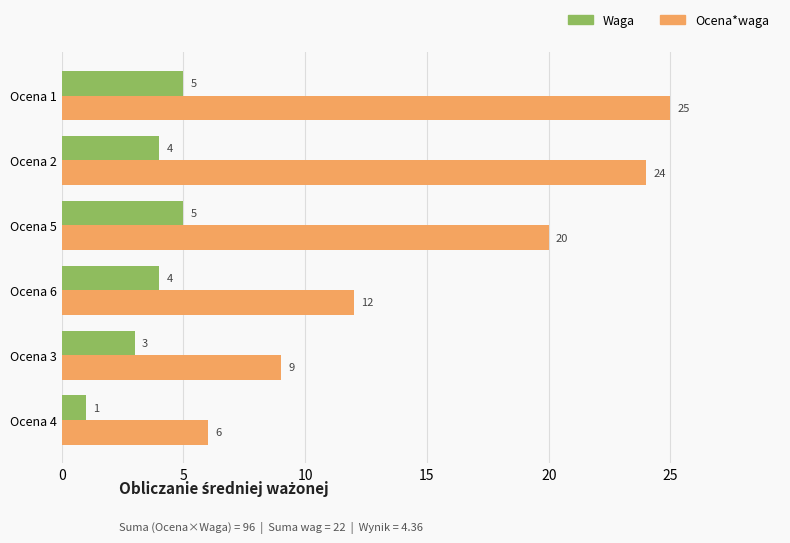

At which category is the sum across all series the highest?

Ocena 1